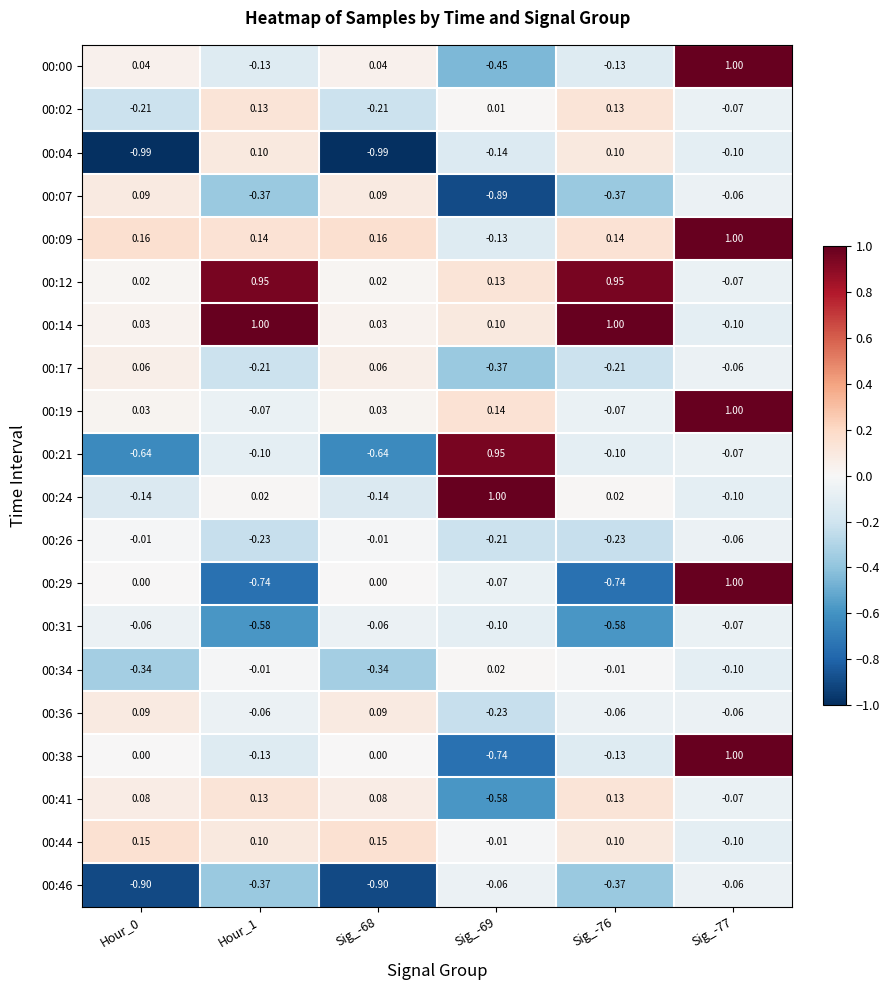

Is the value of 00:26 at Hour_0 greater than the value of 00:09 at Hour_0?

No